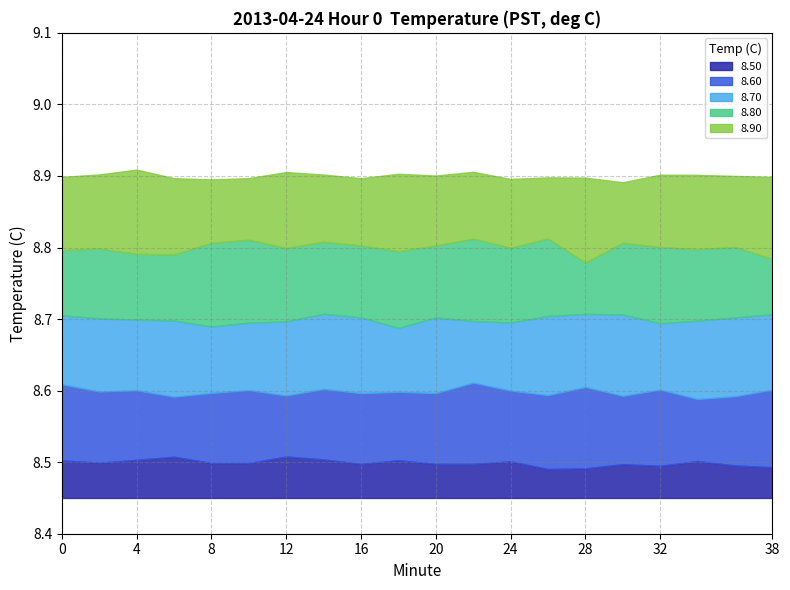

What is the difference between the highest and lowest values at 34?

0.4